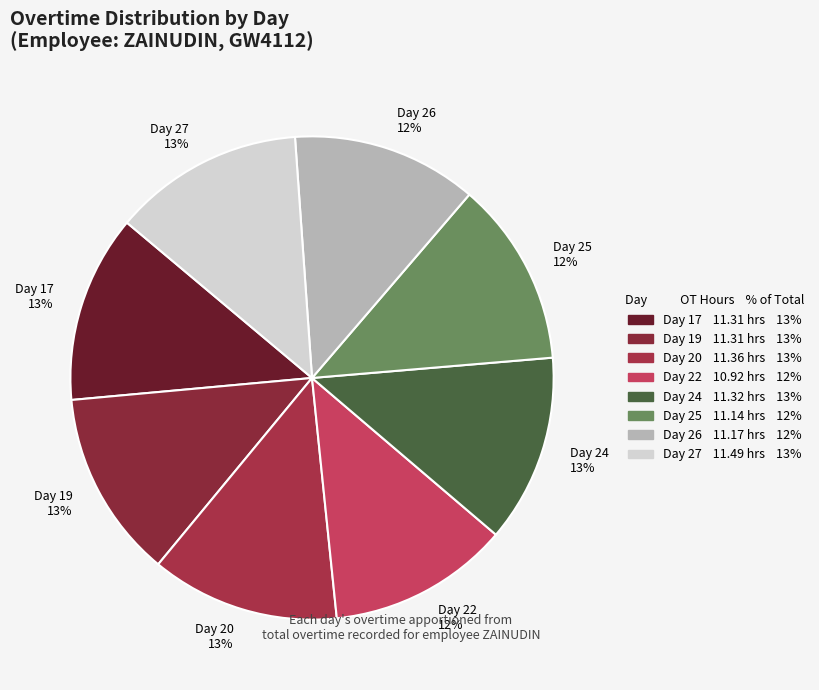

How many segments does this pie chart have?

8